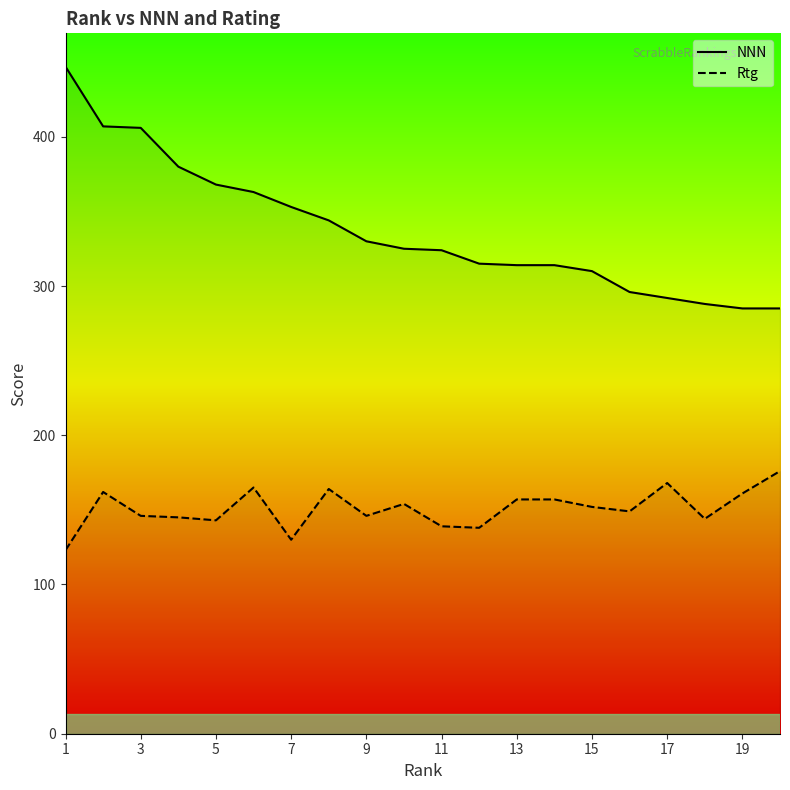

The value of Rtg at 11 is 281. True or false?

False